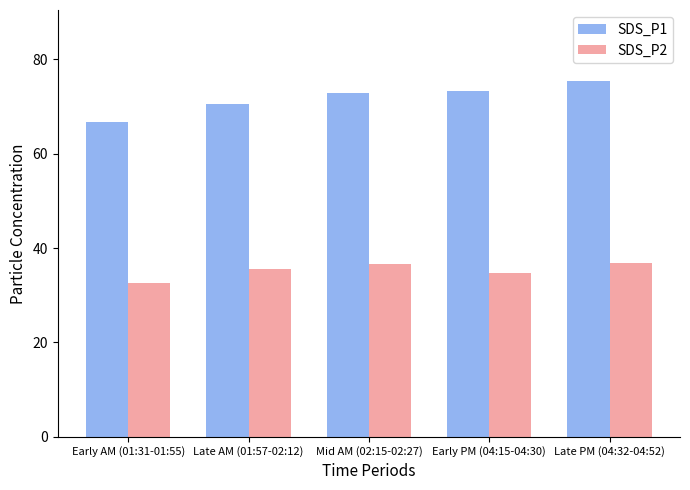

What is the sum of all SDS_P1 values?

358.8